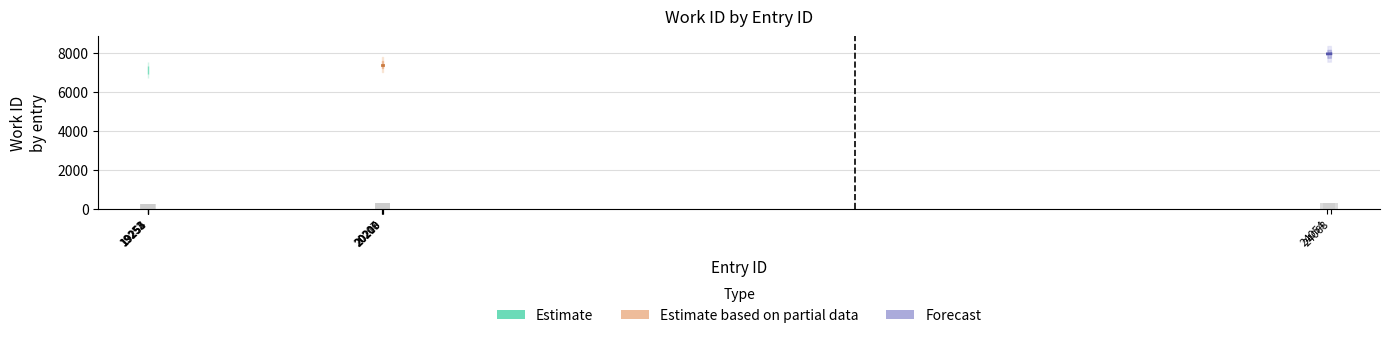

Where is the data nearest to the value 301?

20207